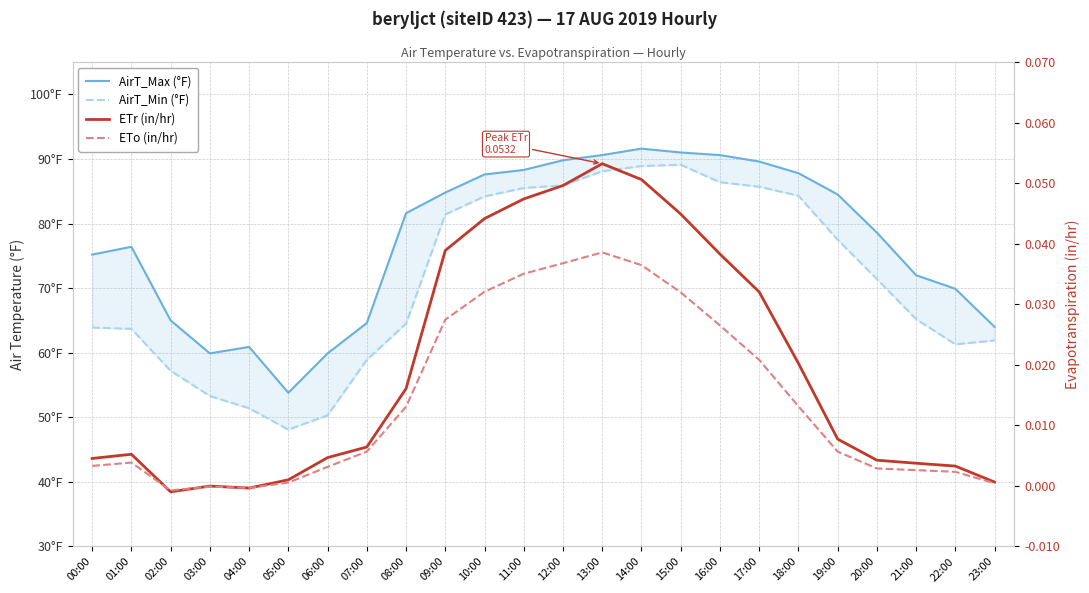

What is the greatest value displayed?

91.6